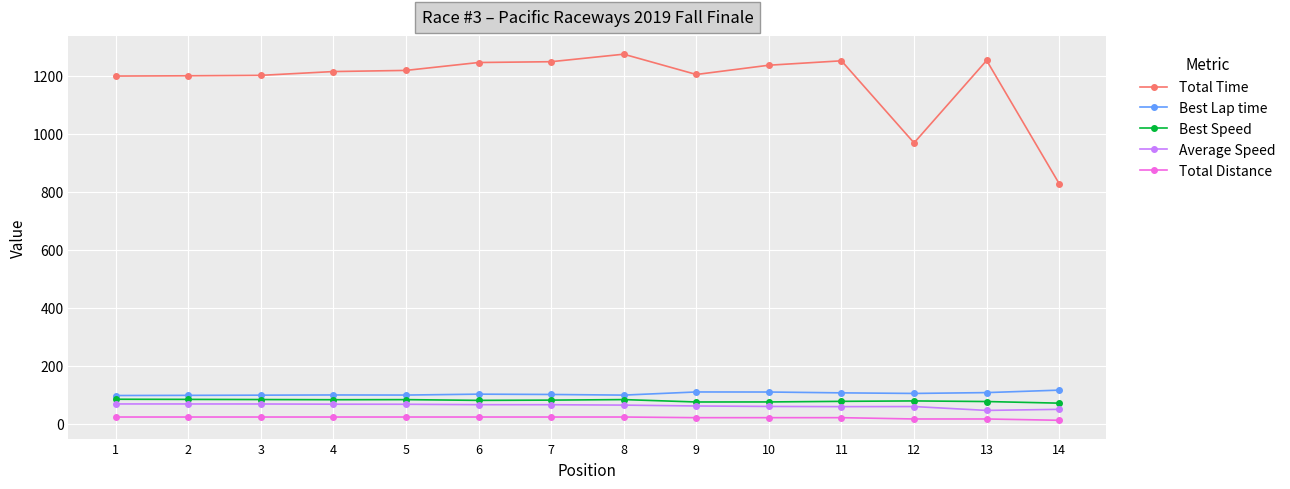

True or false: Best Speed has a value of 138.0 at 7.

False